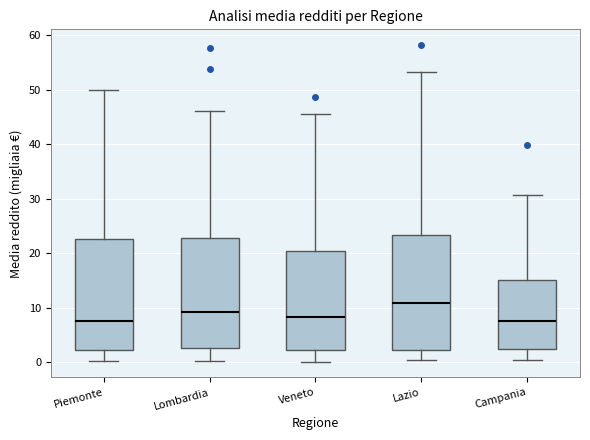

Which box has the highest median line?

Lazio